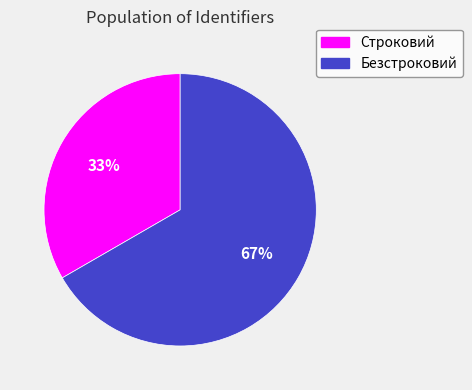

What is the ratio of the value at Безстроковий to the value at Строковий?

2.0